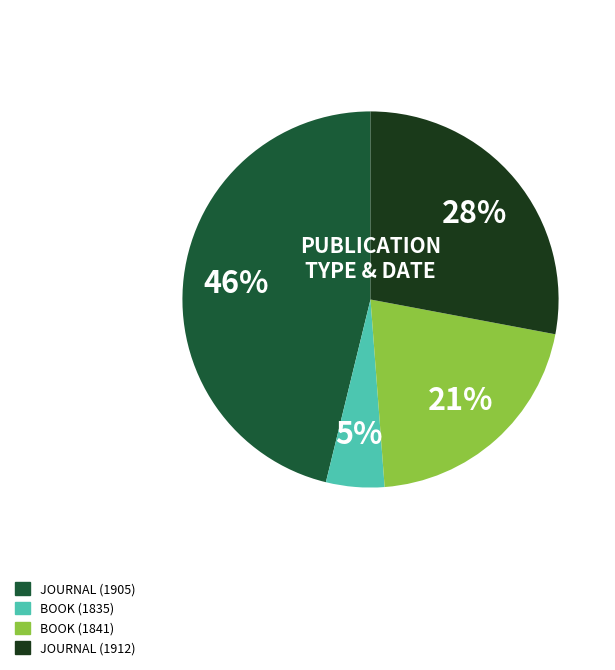

To the nearest percent, what is the average slice percentage?

25%